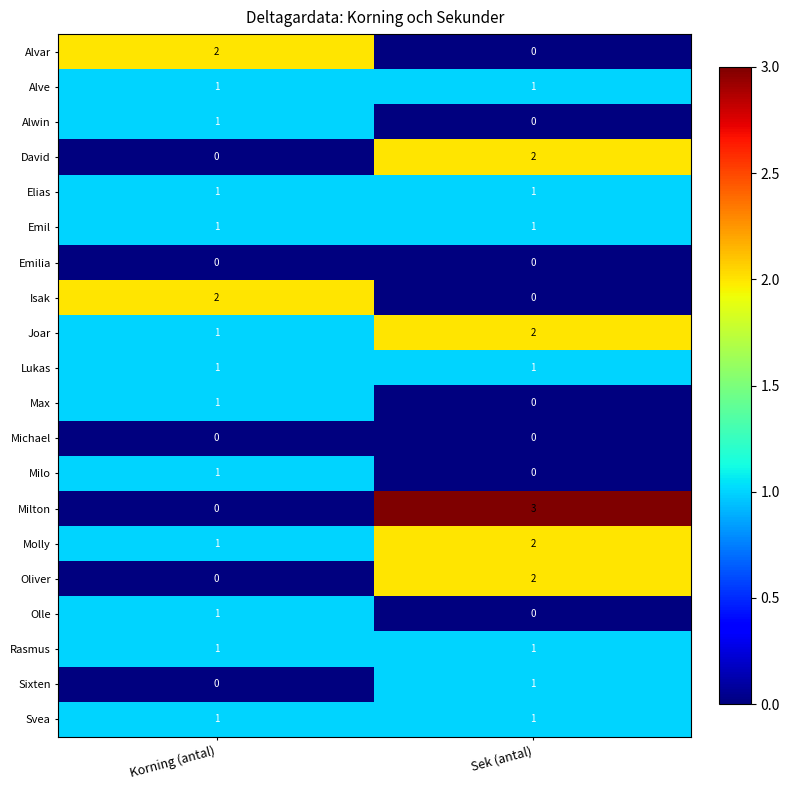

How many categories are shown in the chart?

2